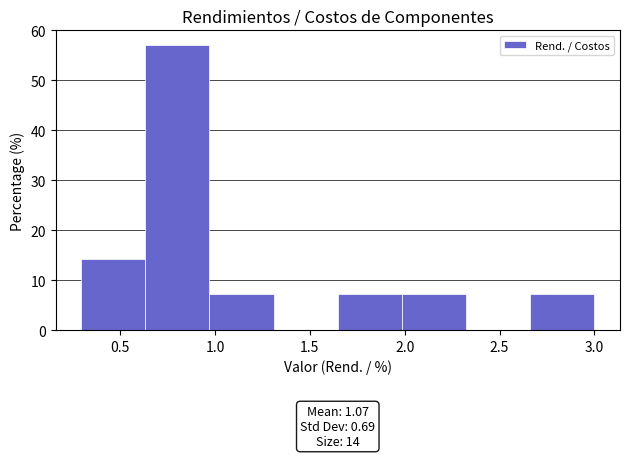

Which range on the x-axis has the tallest bar?

0.65 to 0.95